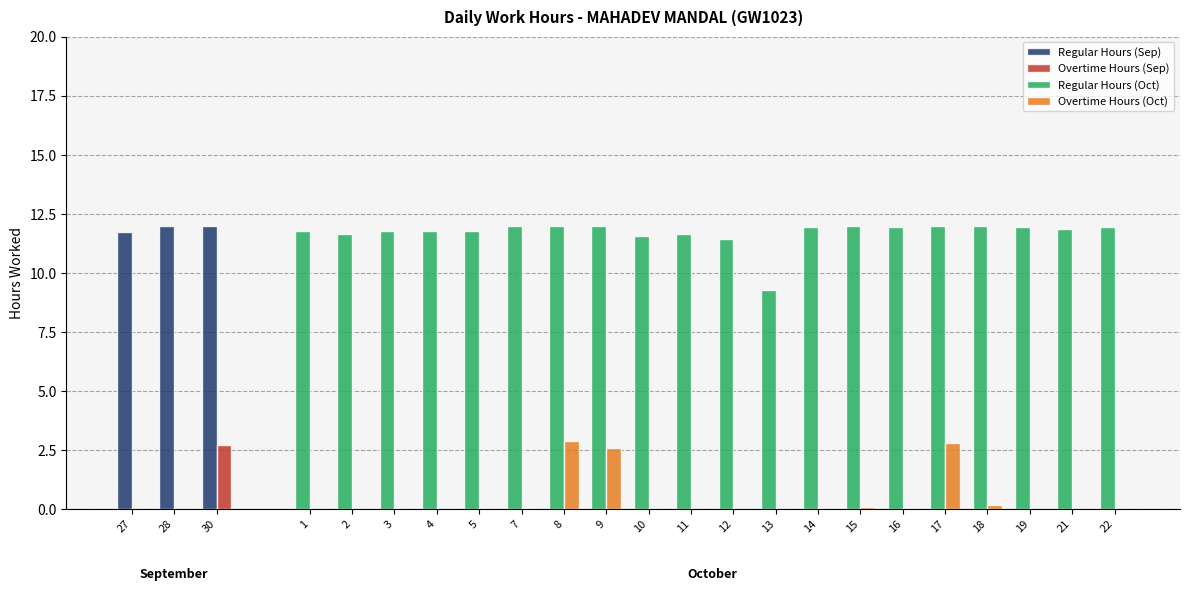

Are the bars horizontal?

No